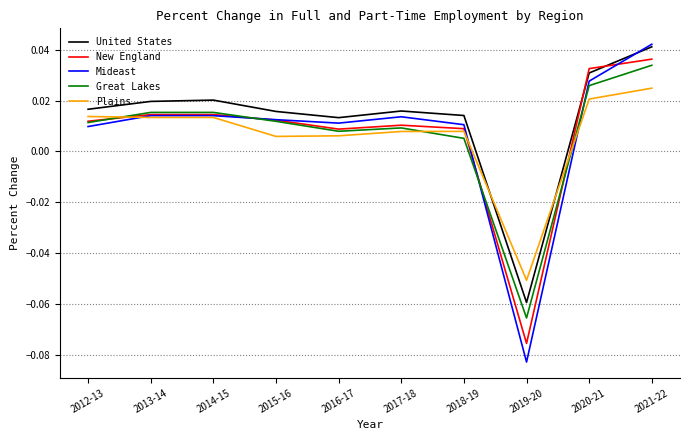

What position from the right is 2017-18?

5